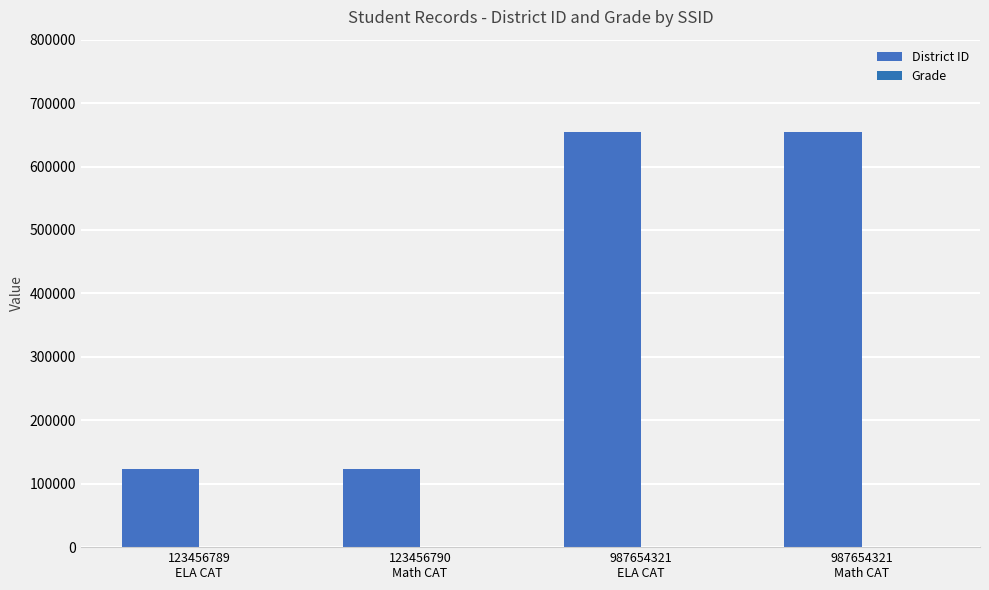

How many groups of bars are there?

4